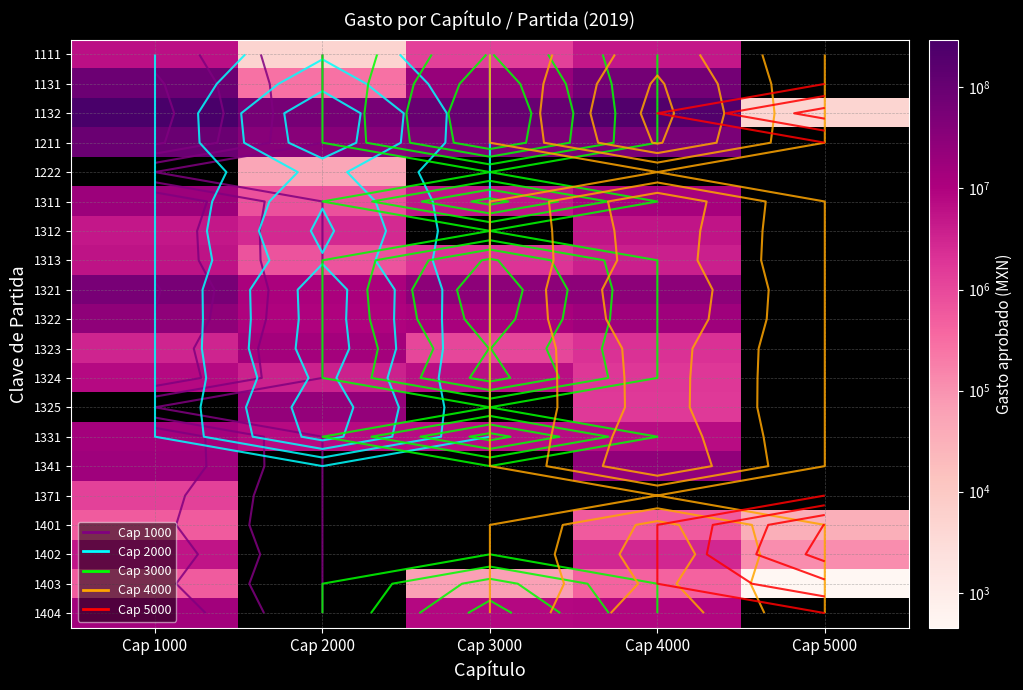

What is the greatest value displayed?

295612080.0